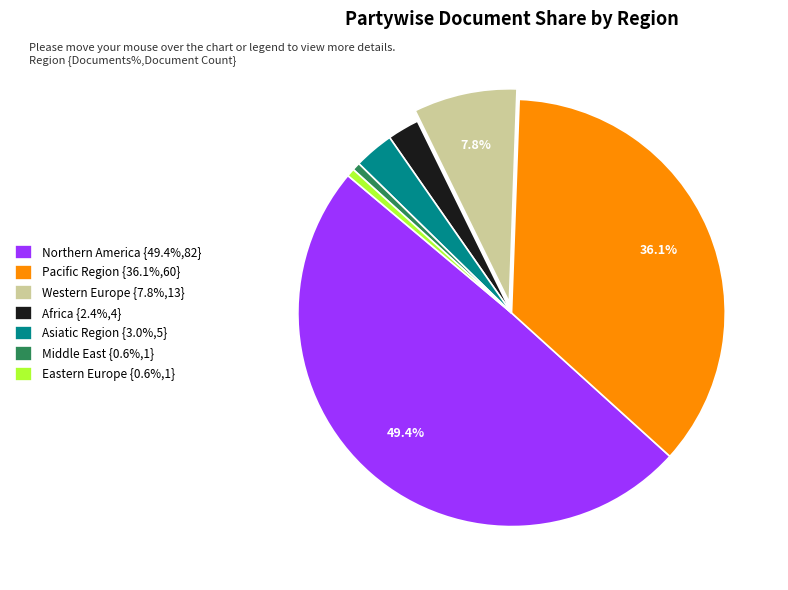

The Eastern Europe slice represents 1% of the pie. True or false?

True